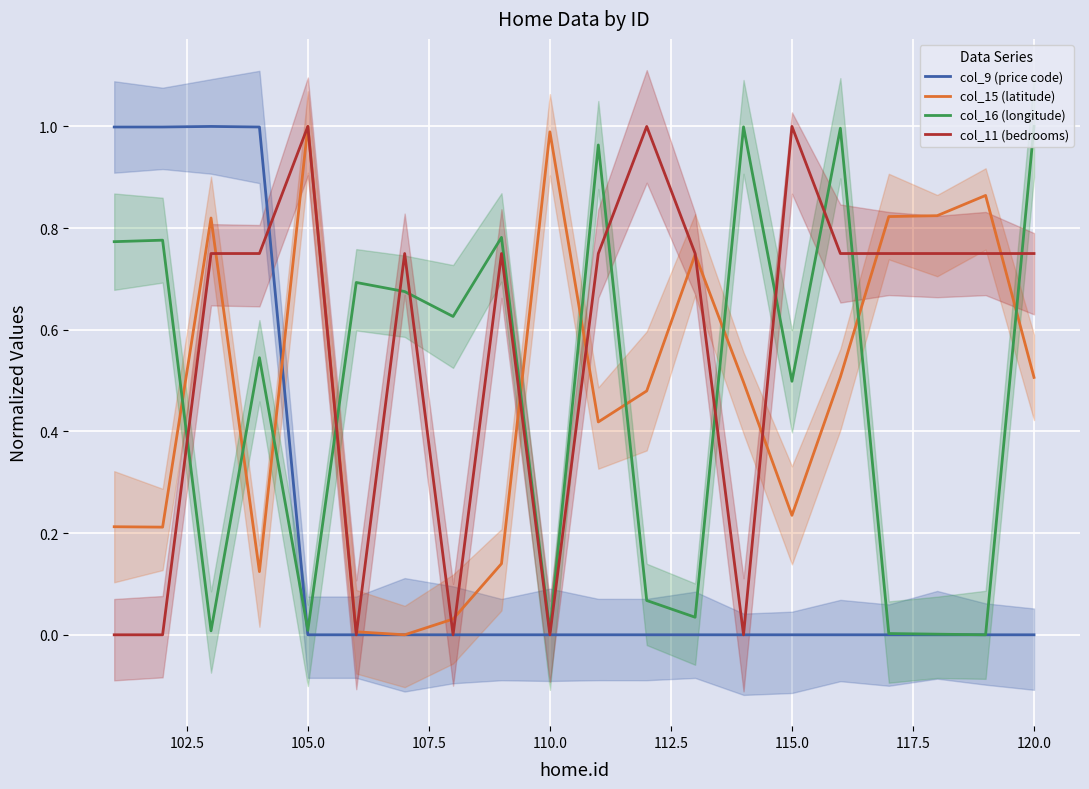

Is it true that col_15 (latitude) equals 1.5 at 110.0?

False